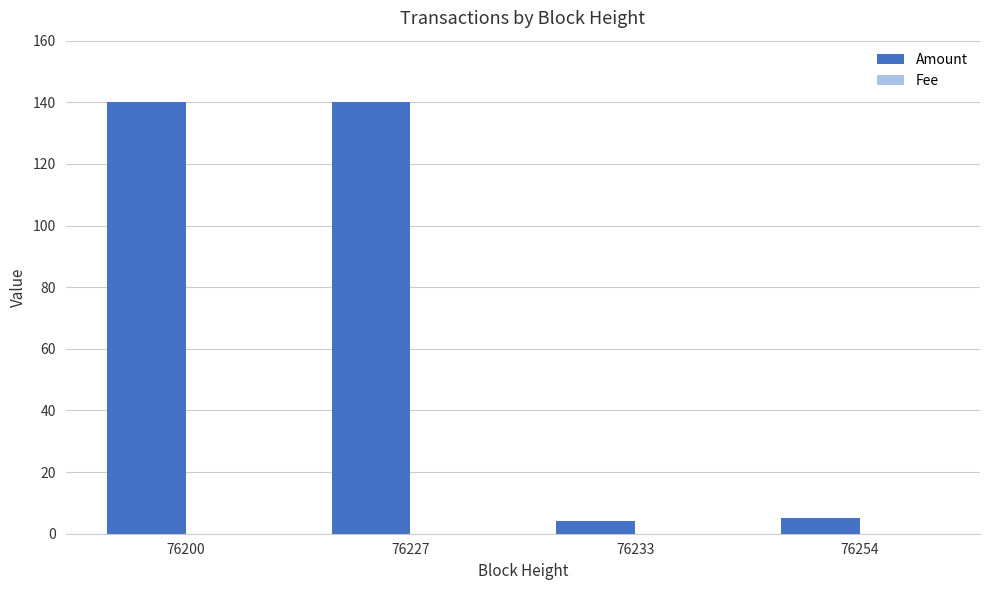

Which series has the largest total across all categories?

Amount